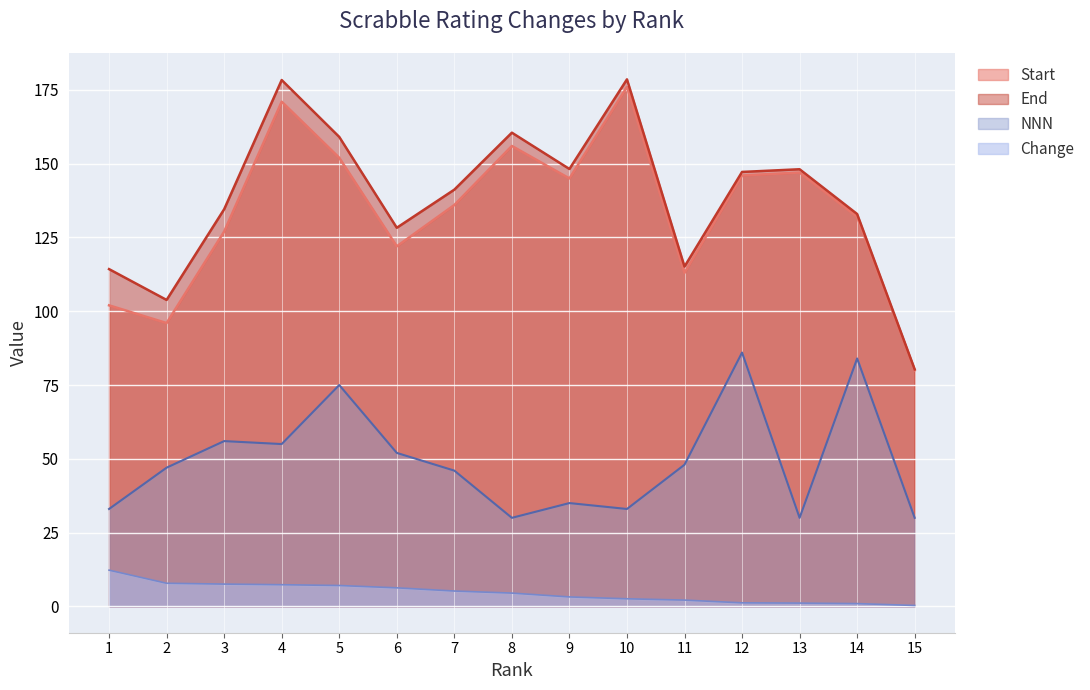

What value does the End series have at 2?

103.8